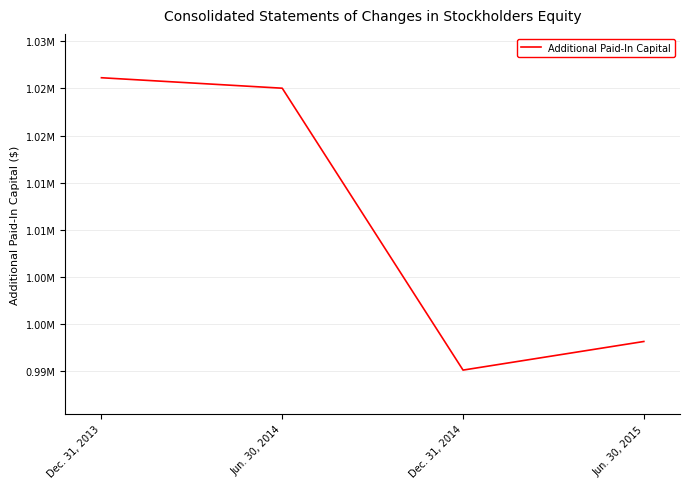

Reading left to right, extract all data points from this chart.

1026144	1025031	995053	998096